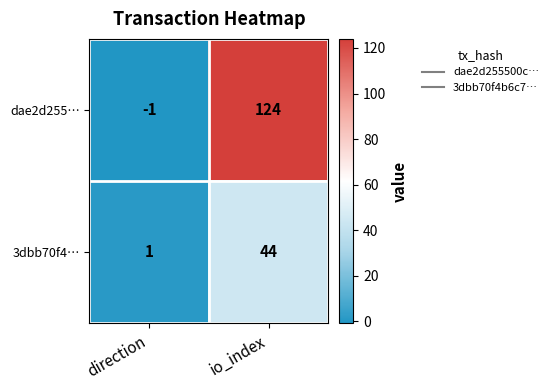

Is the value of dae2d255… at direction greater than the value of 3dbb70f4… at io_index?

No